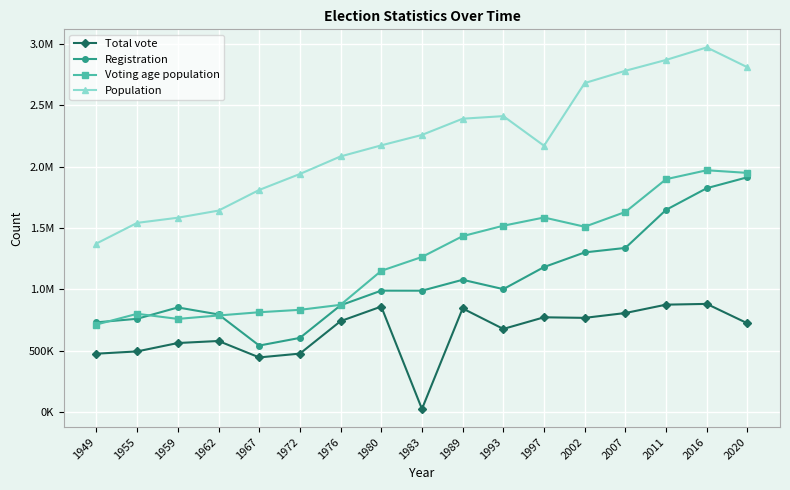

What are all the series names shown in the legend?

Total vote, Registration, Voting age population, Population